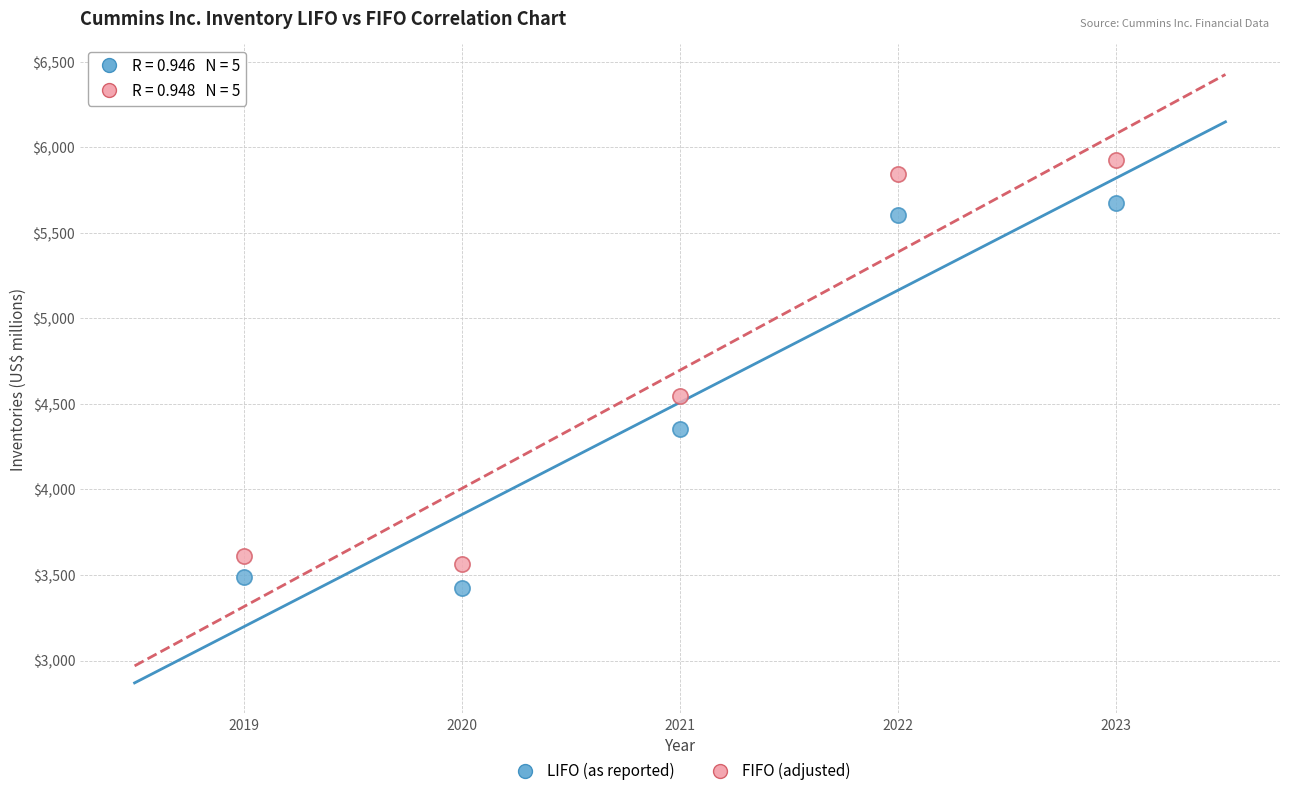

Which series contains the highest Y value?

FIFO (adjusted)